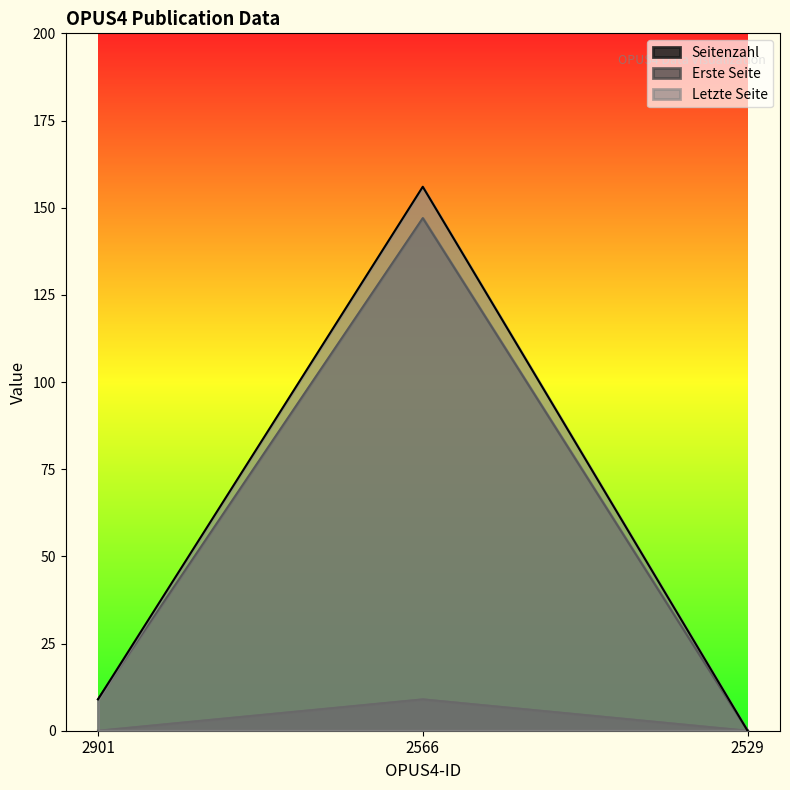

What is the total value across all series at 2566?

312